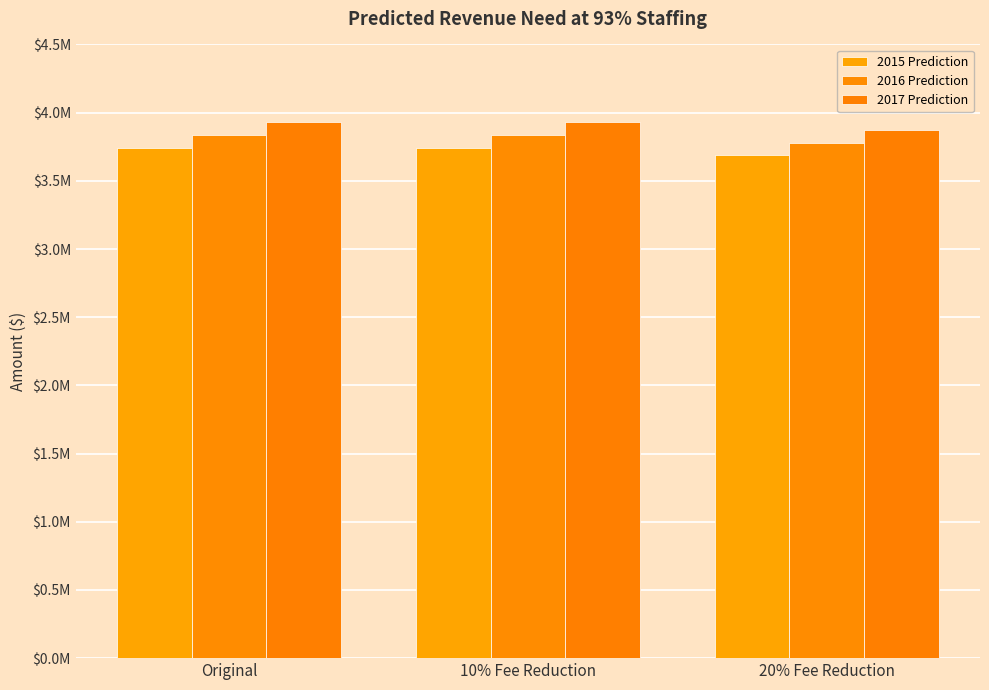

At which label does 2015 Prediction reach its minimum?

20% Fee Reduction